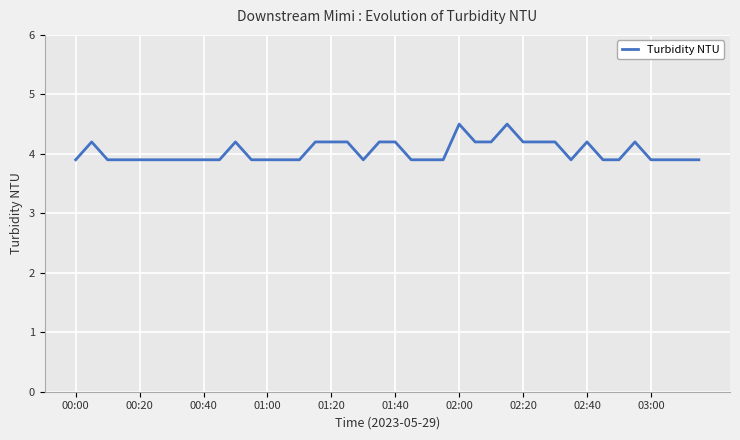

What is the difference between the maximum and minimum values?

0.6